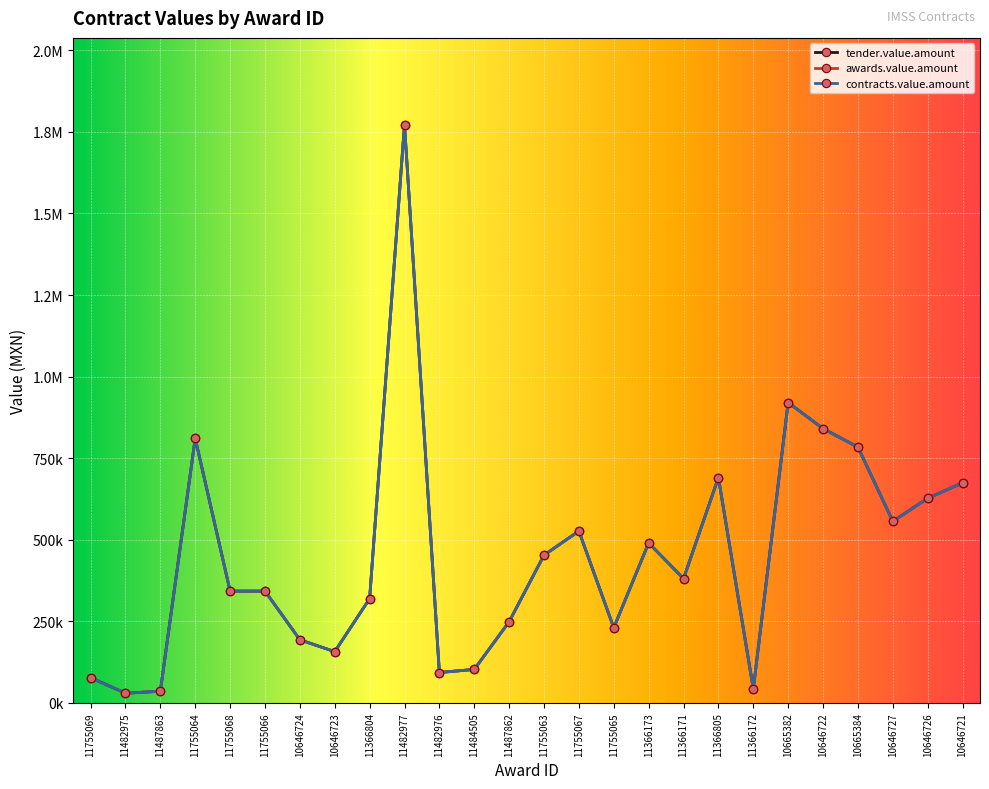

Is this an area chart (filled region under the line)?

No